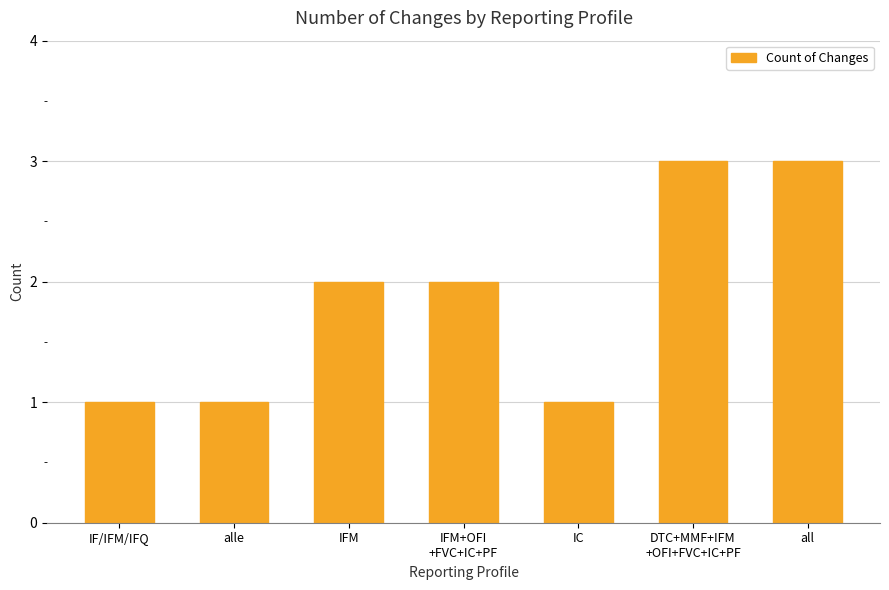

Reading left to right, list all the values displayed in this chart.

1	1	2	2	1	3	3